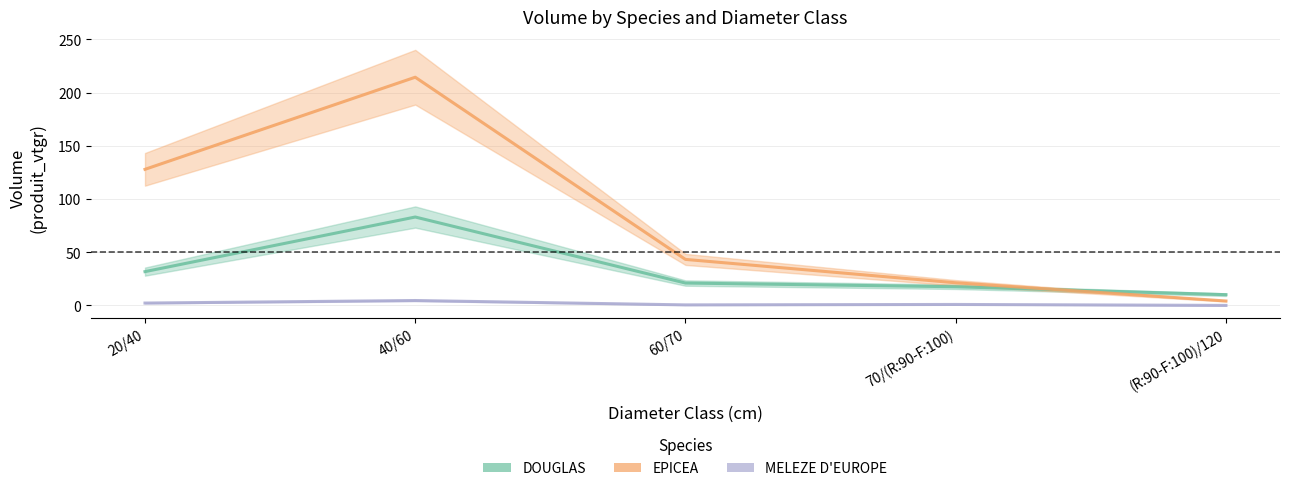

List the series in order of their peak value, lowest first.

MELEZE D EUROPE, DOUGLAS, EPICEA